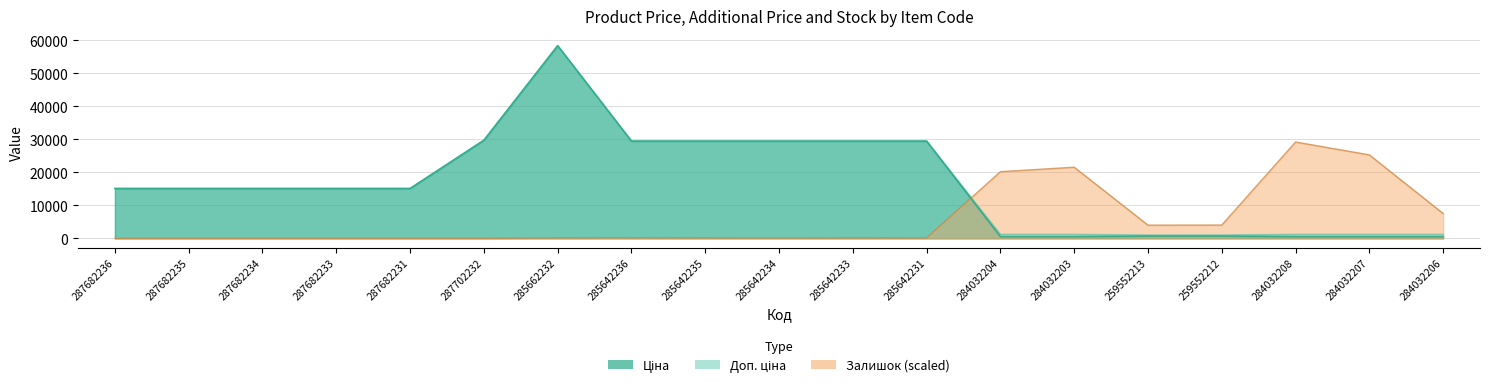

What are all the series names shown in the legend?

Ціна, Доп. ціна, Залишок